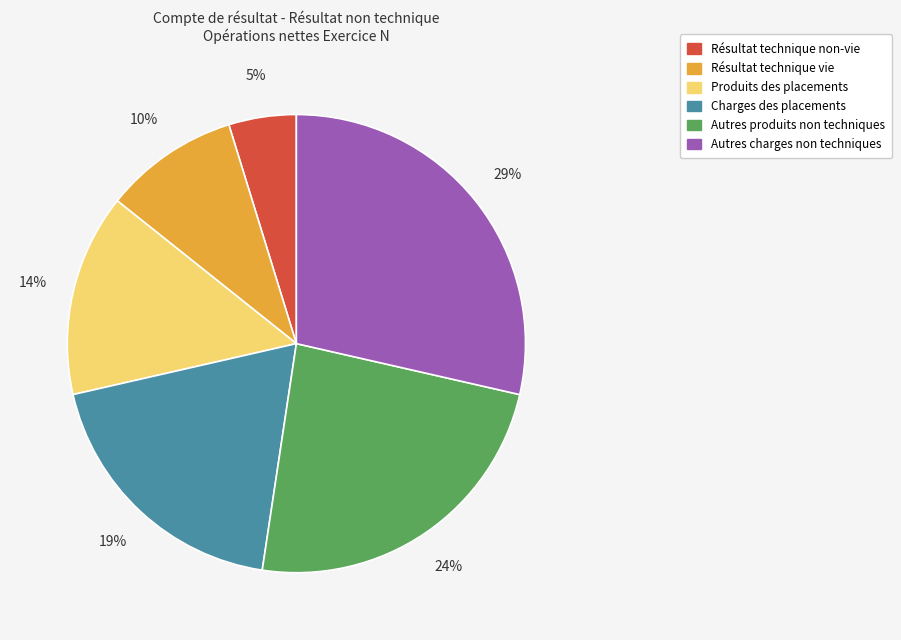

To the nearest percent, what is the average slice percentage?

17%